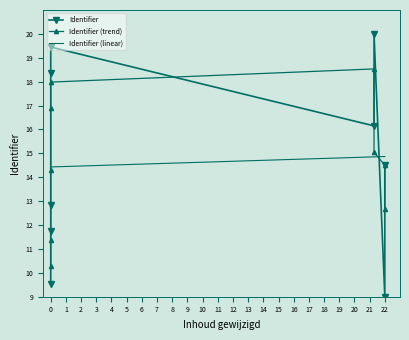

Is the value of Identifier (trend) at 2 greater than the value of Identifier (linear) at 6?

No